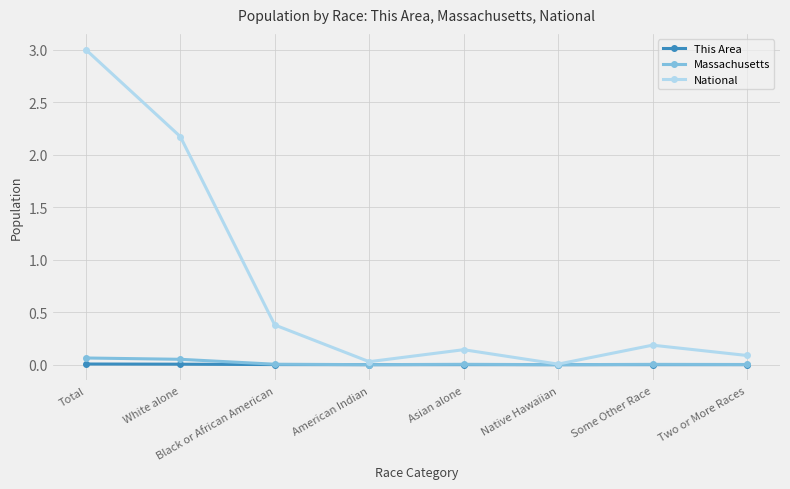

Where is National nearest to the value 1?

Black or African American